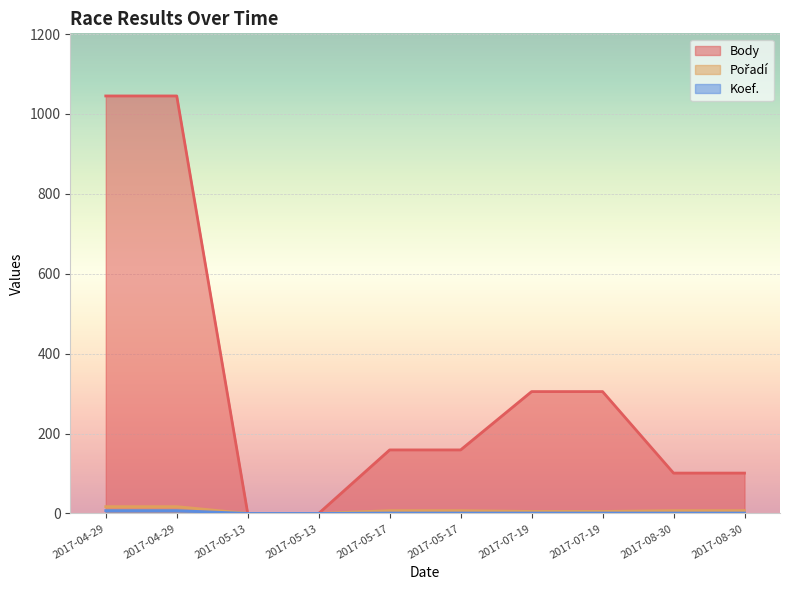

How many lines are shown in the chart?

3